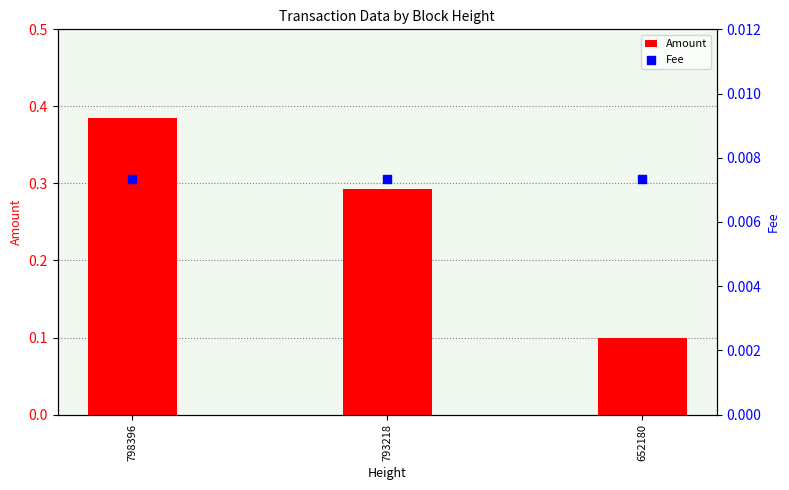

What is the total value across all series at 793218?

0.3